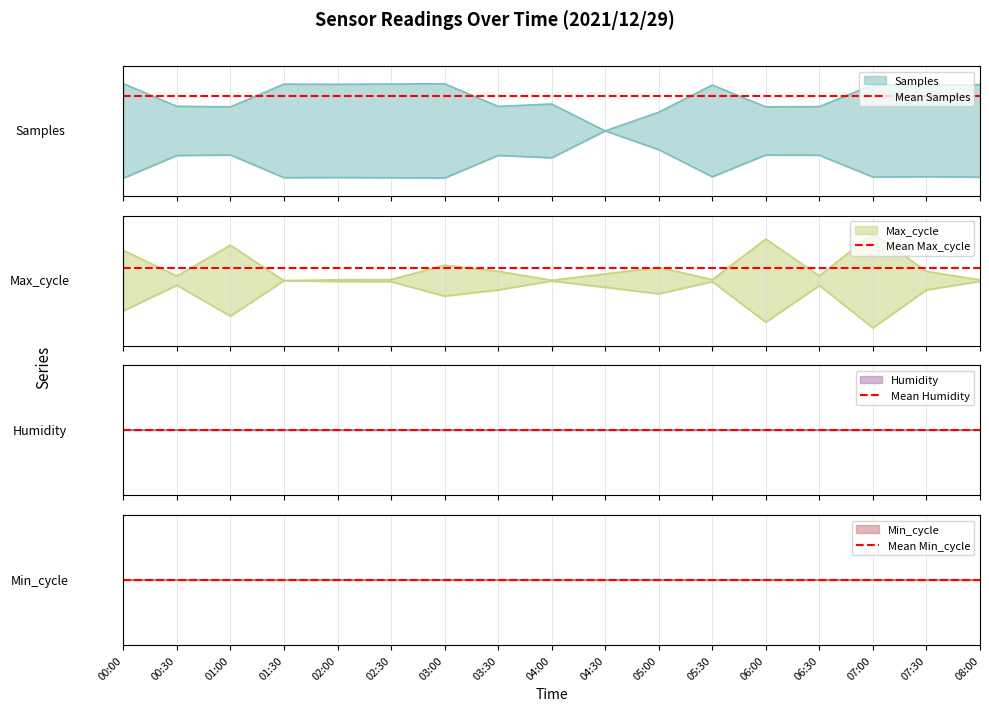

How many lines are shown in the chart?

4